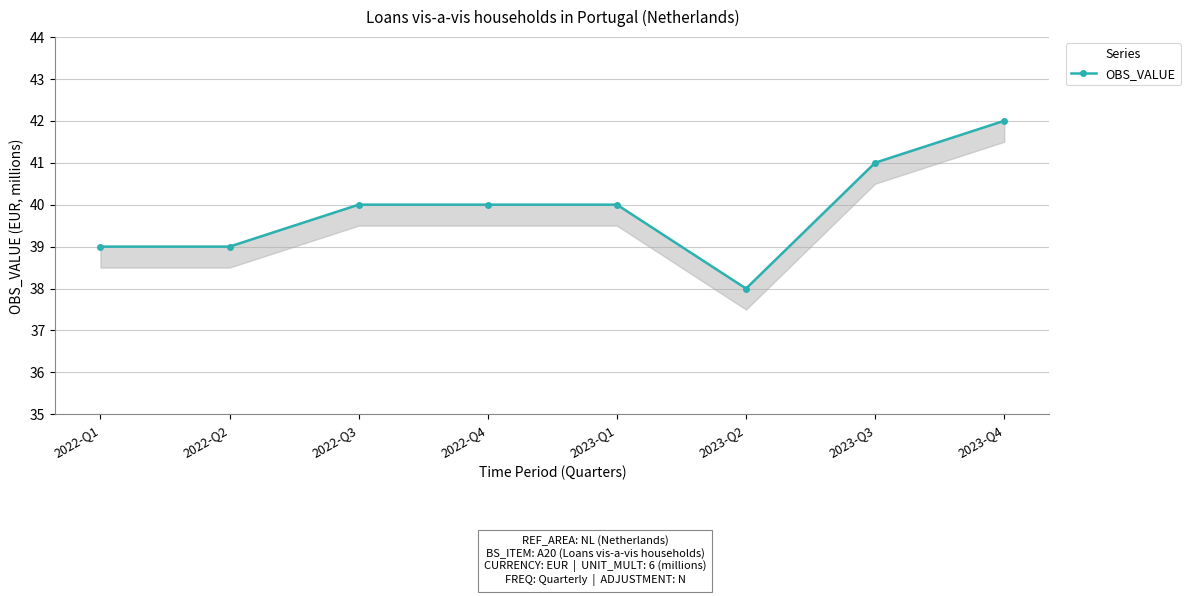

Where does the data first go above 40?

2023-Q3